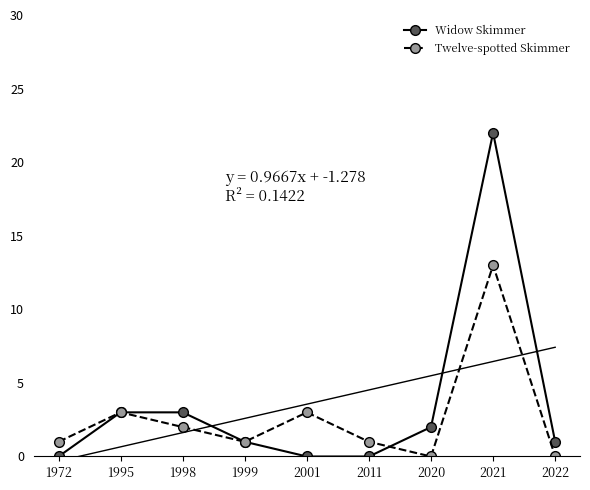

Reading right to left, extract all data points from this chart.

Widow Skimmer: 2022=1	2021=22	2020=2	2011=0	2001=0	1999=1	1998=3	1995=3	1972=0
Twelve-spotted Skimmer: 2022=0	2021=13	2020=0	2011=1	2001=3	1999=1	1998=2	1995=3	1972=1